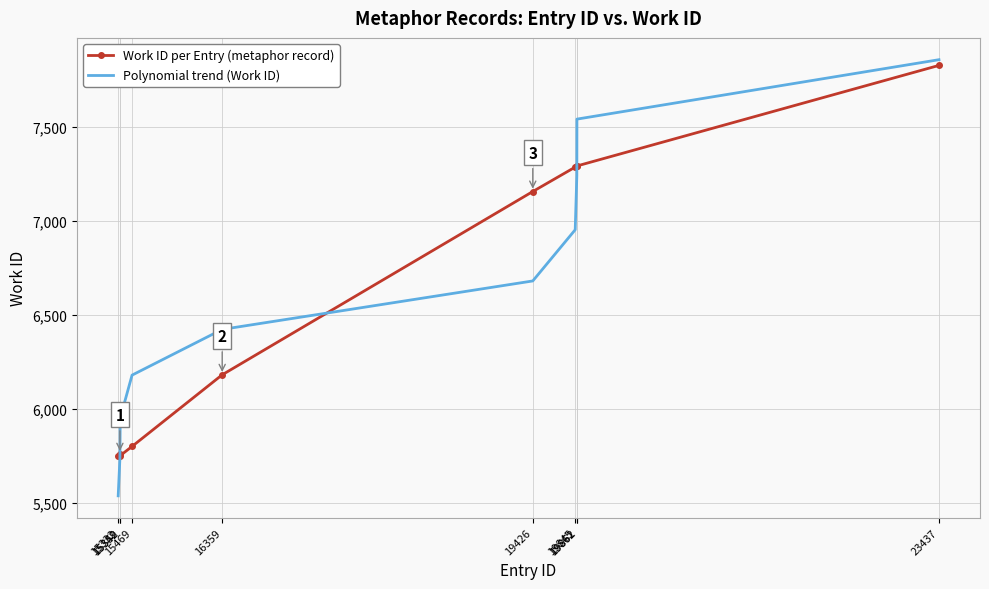

At how many categories does at least one series exceed 6297?

6